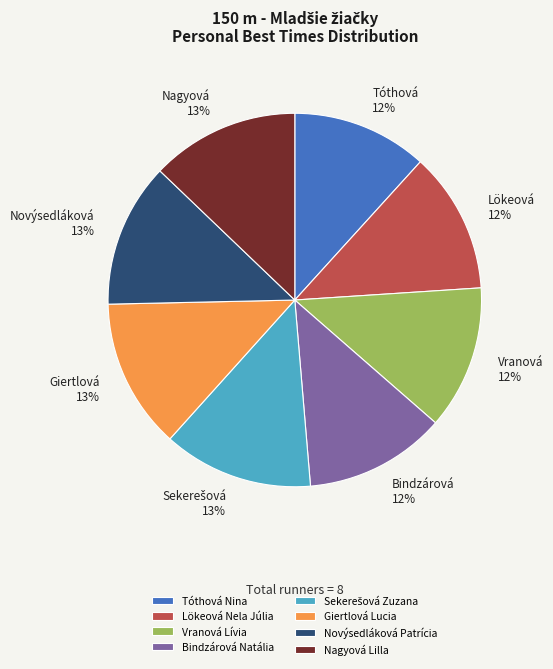

To the nearest percent, what portion does Novýsedláková Patrícia represent?

13%